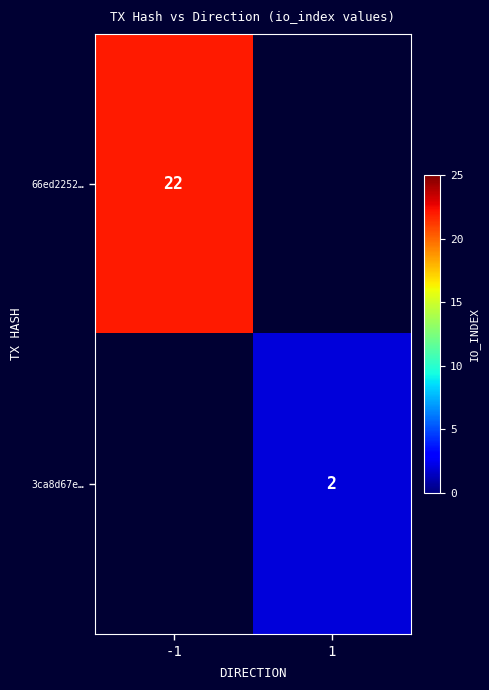

The 3ca8d67e… series shows 1 at 1. True or false?

False